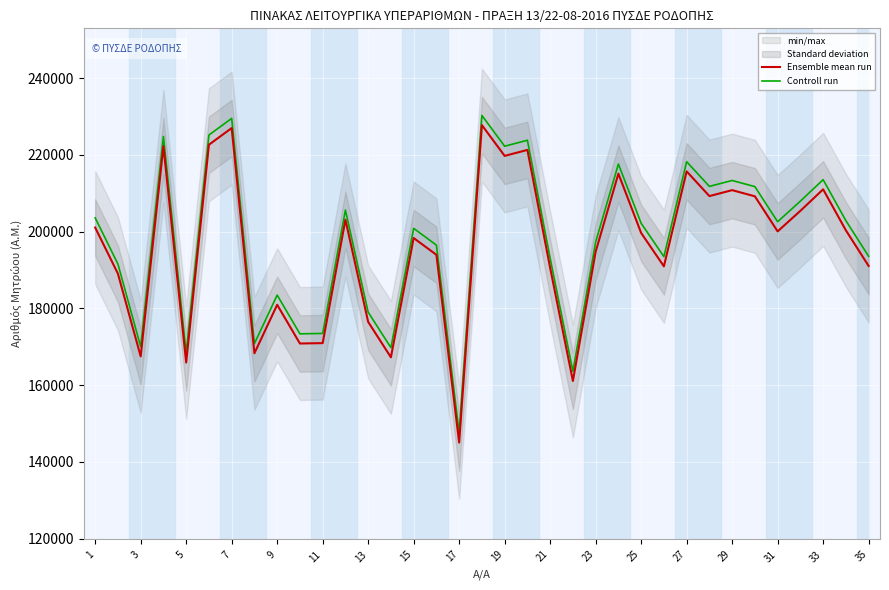

At how many categories does at least one series exceed 217472?

8